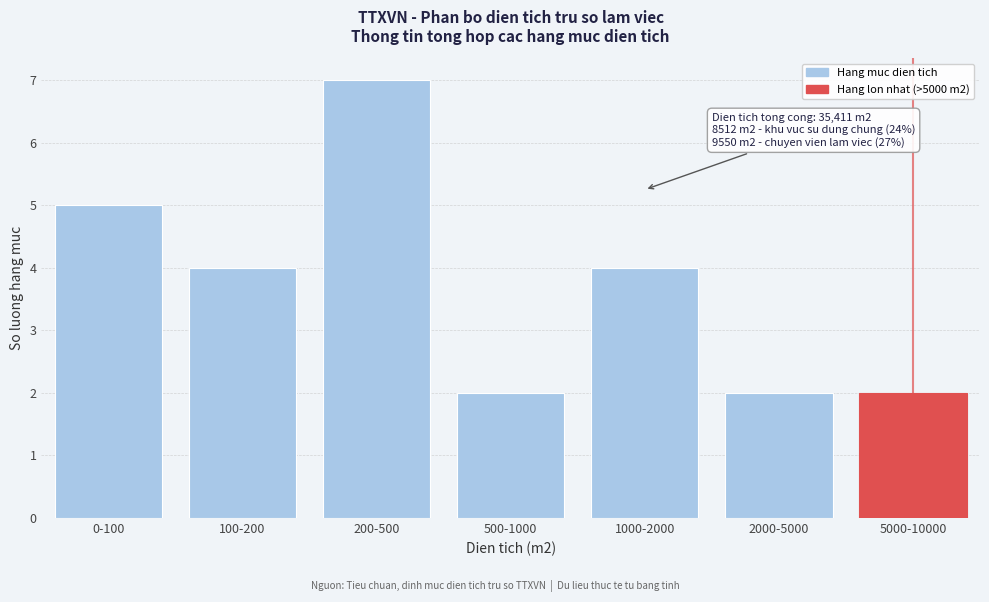

Reading left to right, what are all the values shown in this chart?

0-100=5	100-200=4	200-500=7	500-1000=2	1000-2000=4	2000-5000=2	5000-10000=2